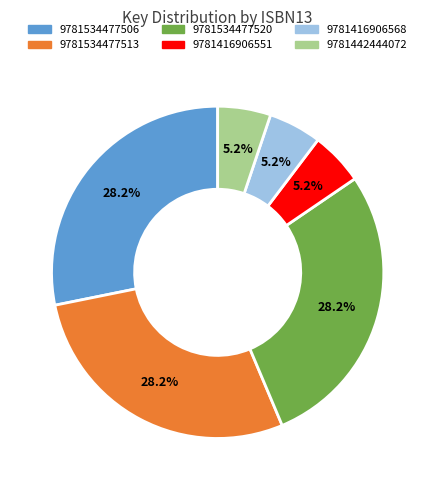

Is 9781416906568 the majority of the pie?

No